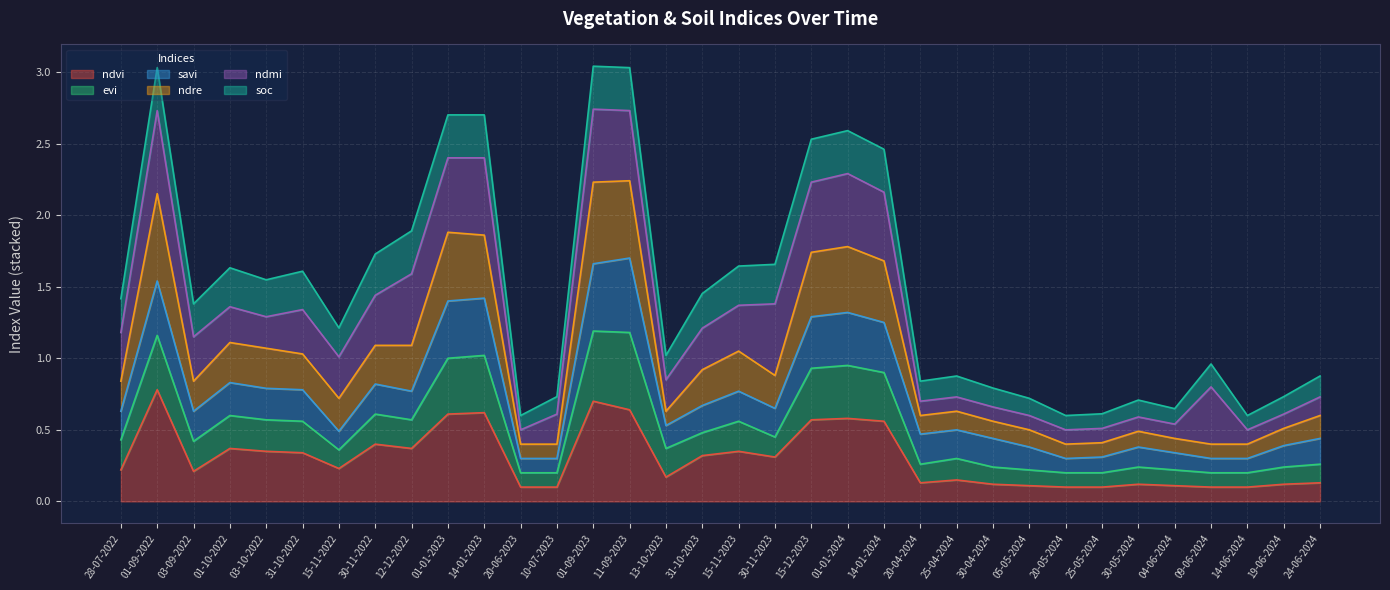

The value of ndre at 03-10-2022 is 1.1. True or false?

True